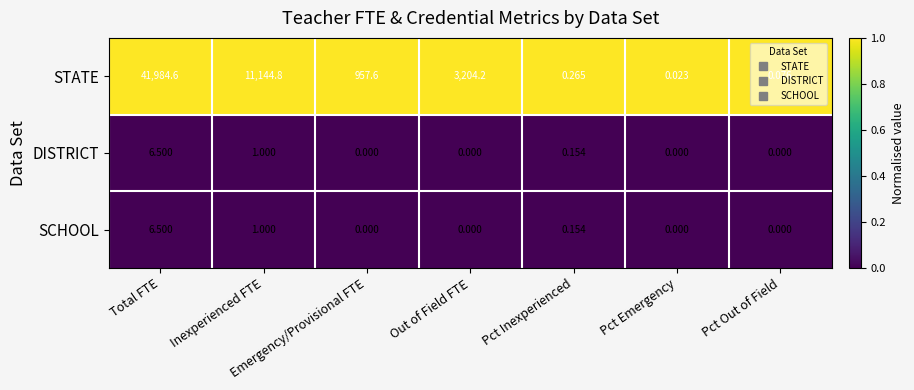

Which series has the widest spread of values?

STATE